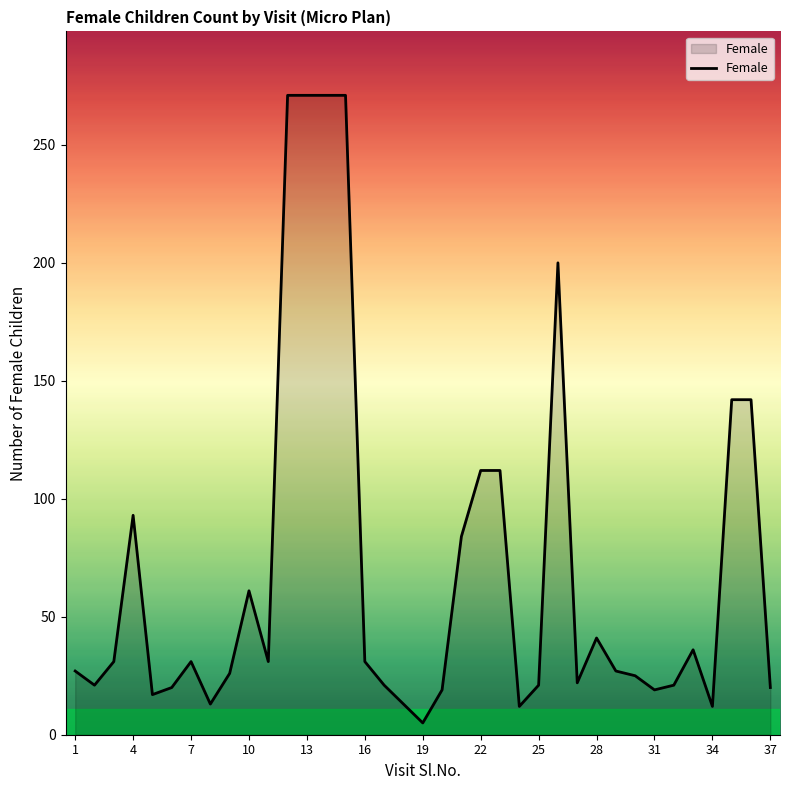

What is the greatest value displayed?

271